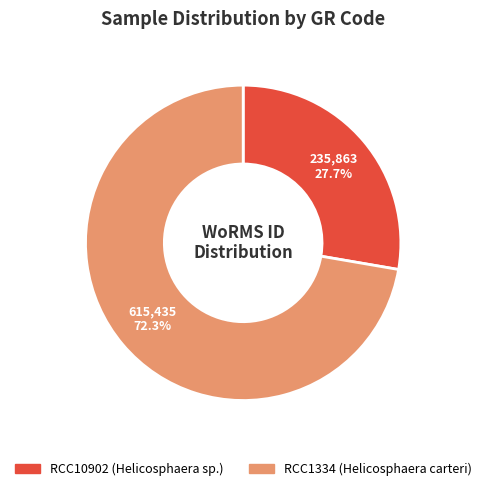

To the nearest percent, what portion does RCC10902 represent?

28%